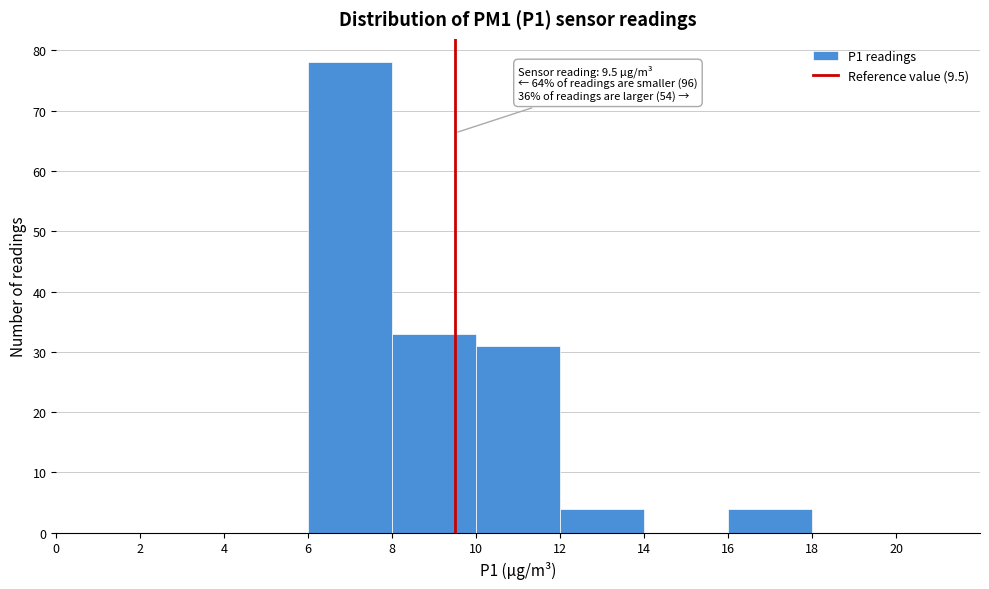

Which range on the x-axis has the tallest bar?

6 to 8